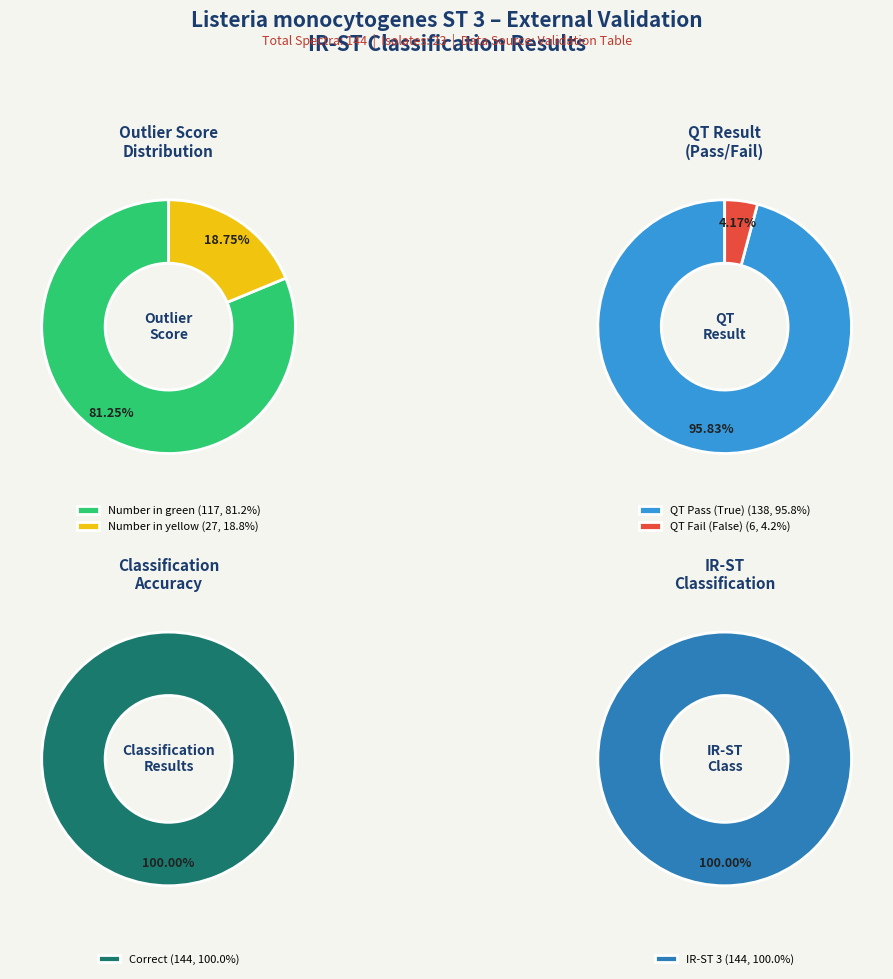

To the nearest percent, what is the difference between the Number in yellow and Number in green slice percentages?

62%